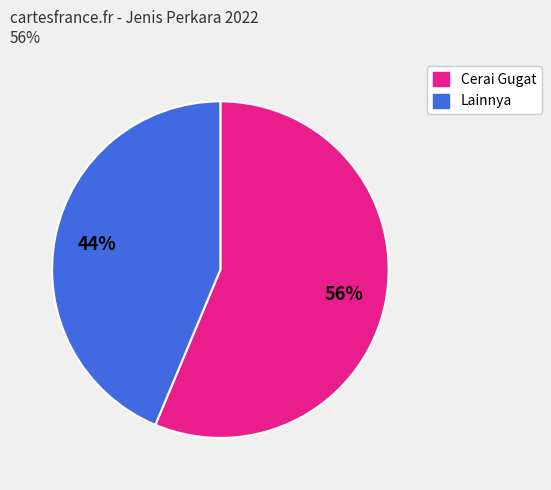

Is there any slice that represents more than half of the pie?

Yes